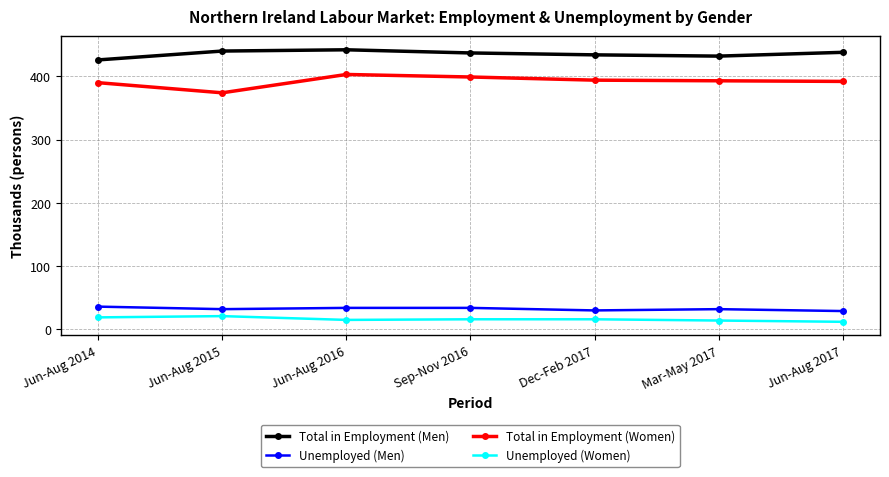

What are all the series names shown in the legend?

Total in Employment (Men), Unemployed (Men), Total in Employment (Women), Unemployed (Women)